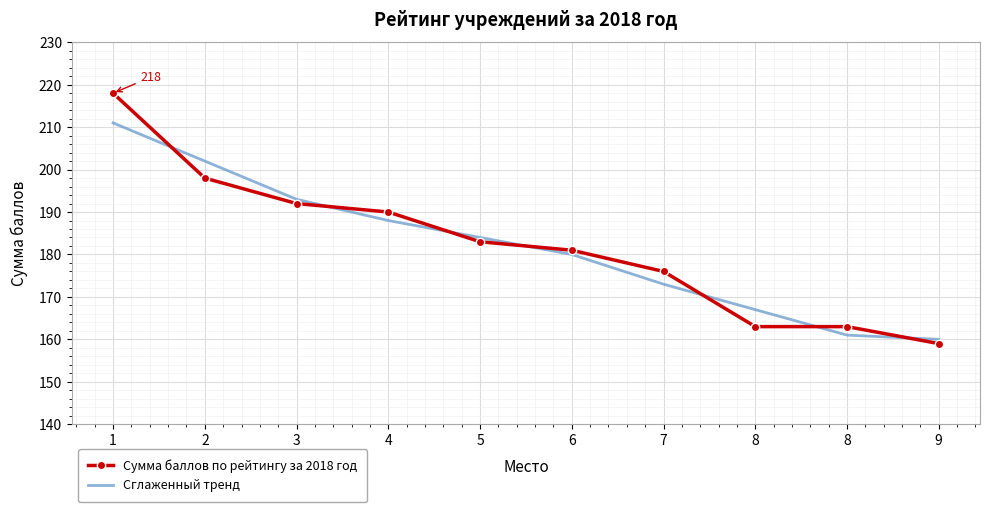

How many lines are shown in the chart?

2